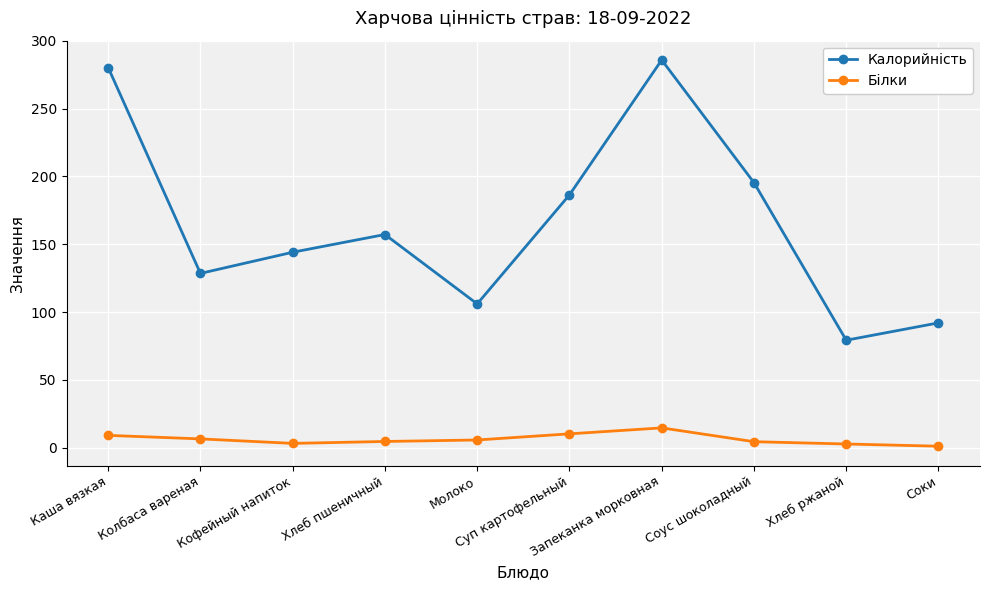

At Соки, list the series in order from smallest to largest.

Білки, Калорийність